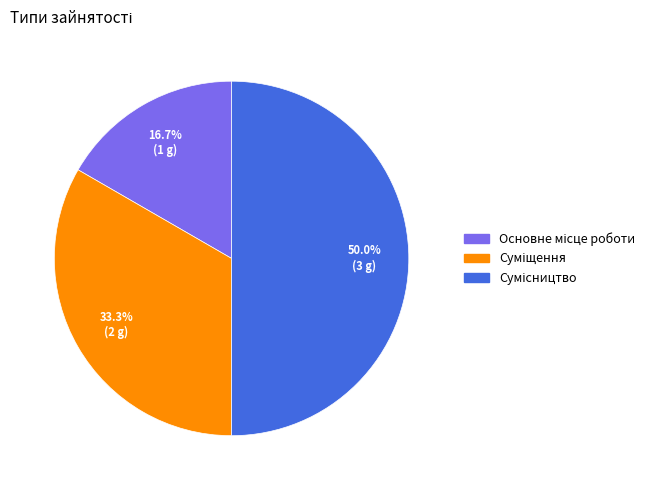

How many segments does this pie chart have?

3